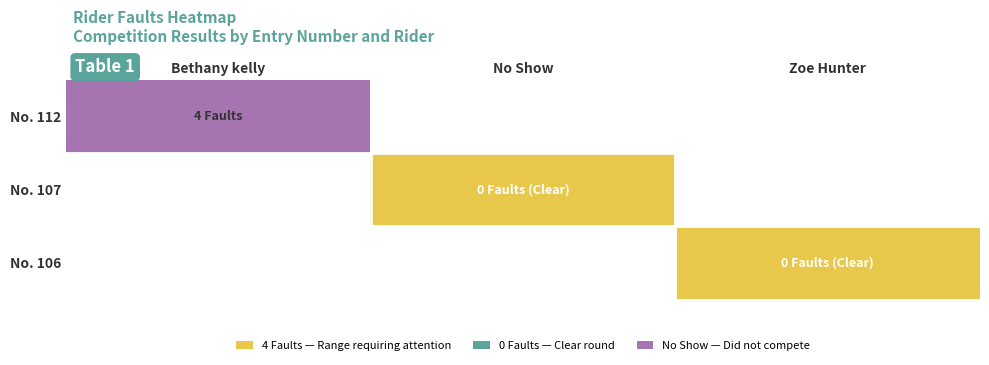

At which label is No. 112 closest to 4?

Bethany kelly